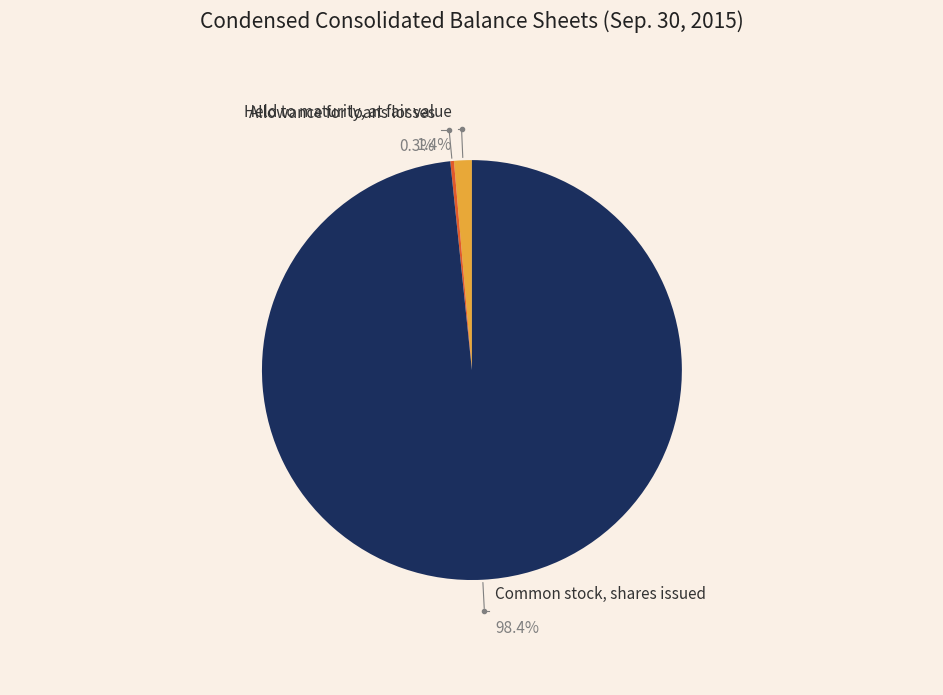

What portion of the pie excludes Held to maturity, at fair value?

98.6%